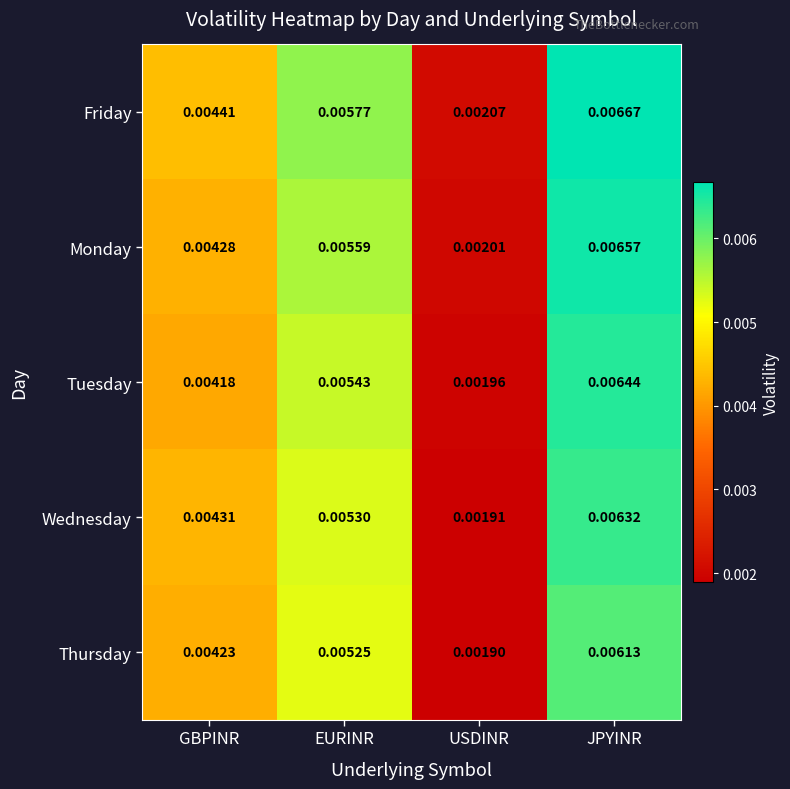

At which label does Wednesday reach its peak?

JPYINR